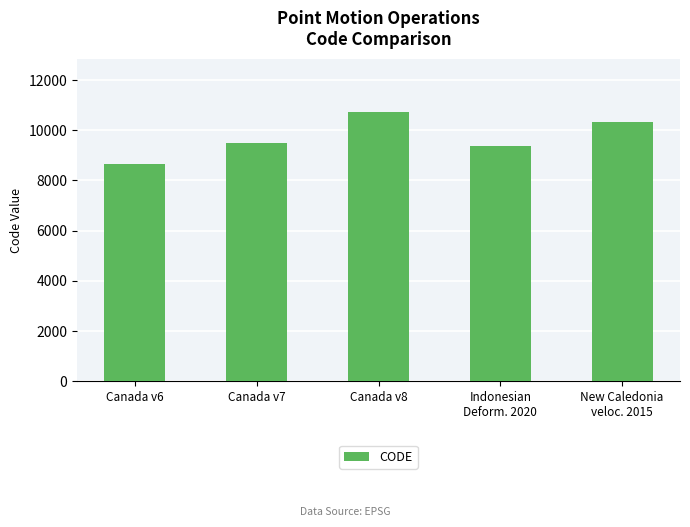

What is the ratio of the value at New Caledonia
veloc. 2015 to the value at Canada v6?

1.2